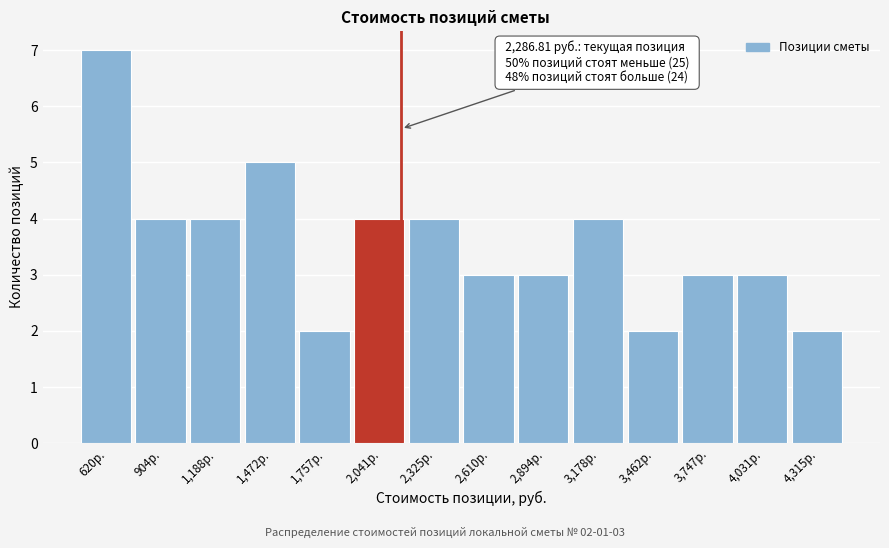

Reading right to left, transcribe all the data shown in this chart.

2	3	3	2	4	3	3	4	4	2	5	4	4	7